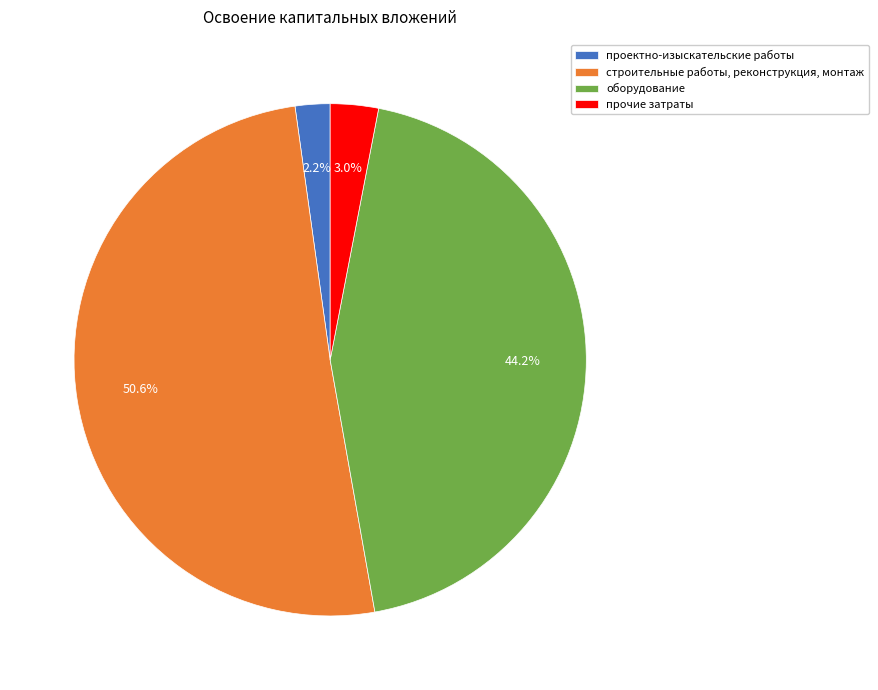

To the nearest percent, what portion does проектно-изыскательские работы represent?

2%